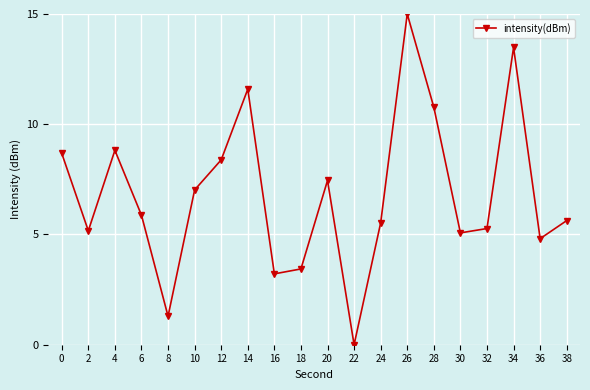

Is it true that the value at 18 is 5.2?

False